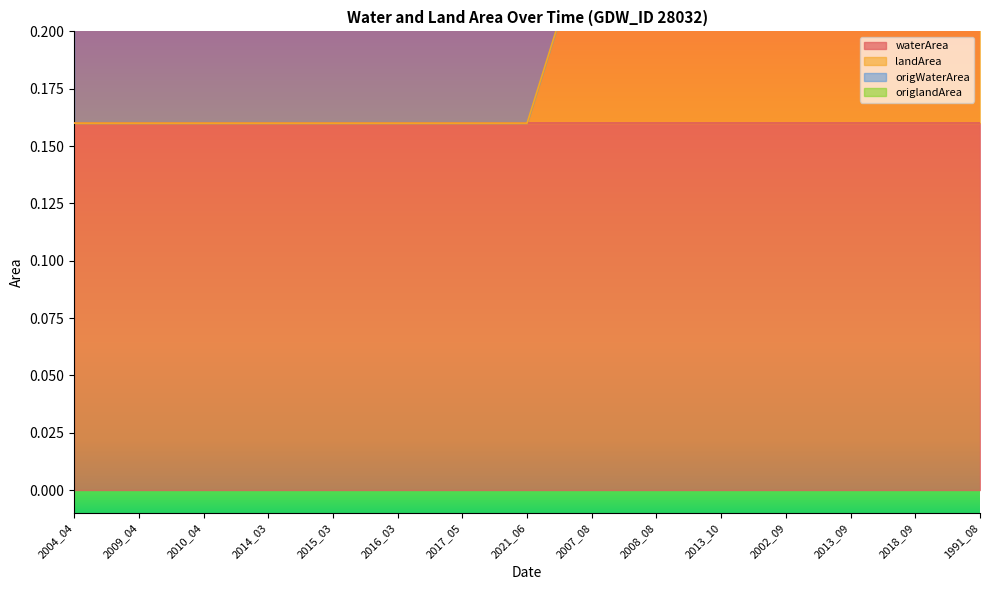

True or false: origWaterArea and landArea intersect in this chart.

False